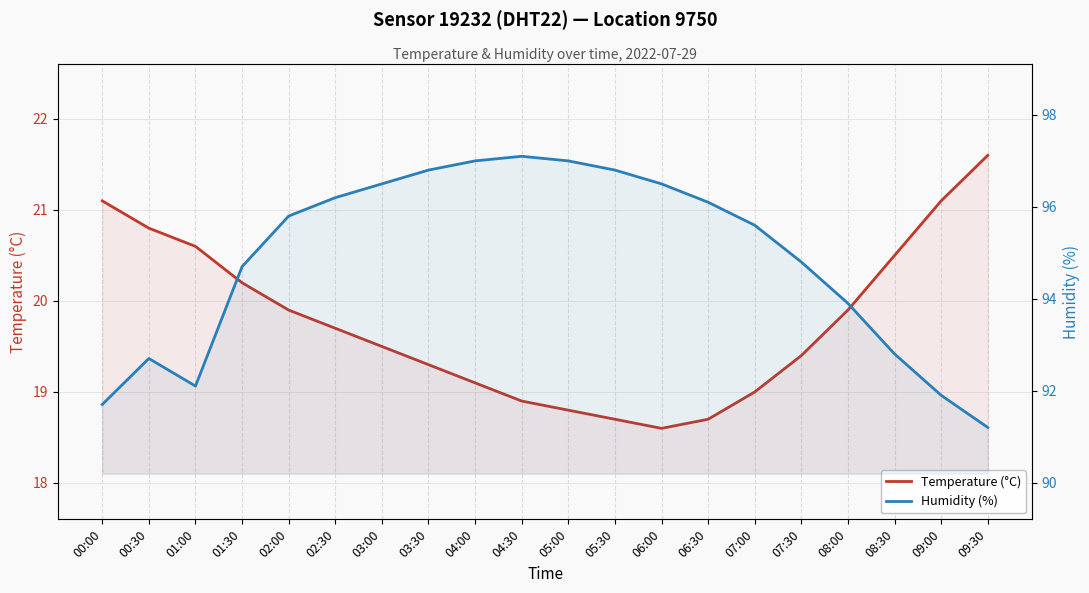

At which category is the sum across all series the highest?

03:30